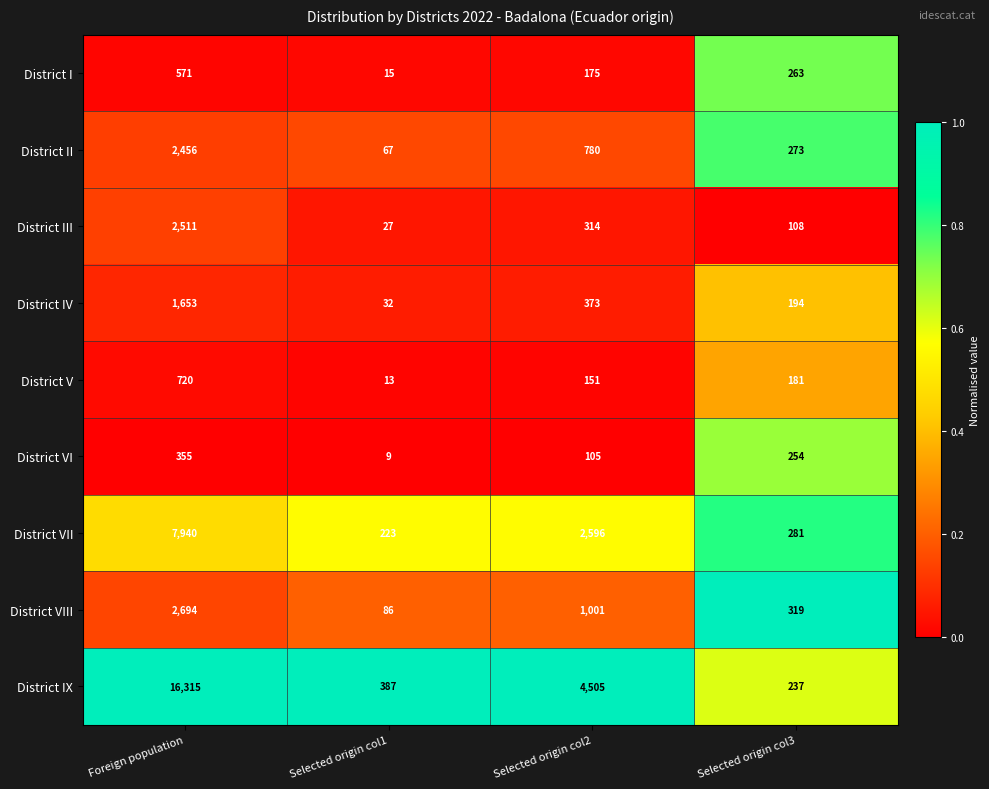

Is it true that District VI equals 147 at Foreign population?

False